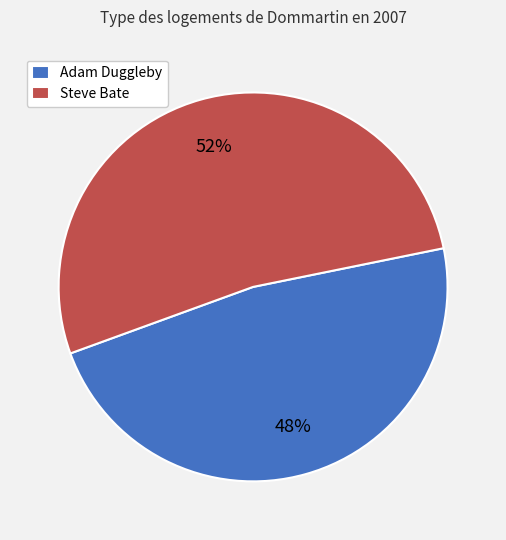

To the nearest percent, what is the average slice percentage?

50%